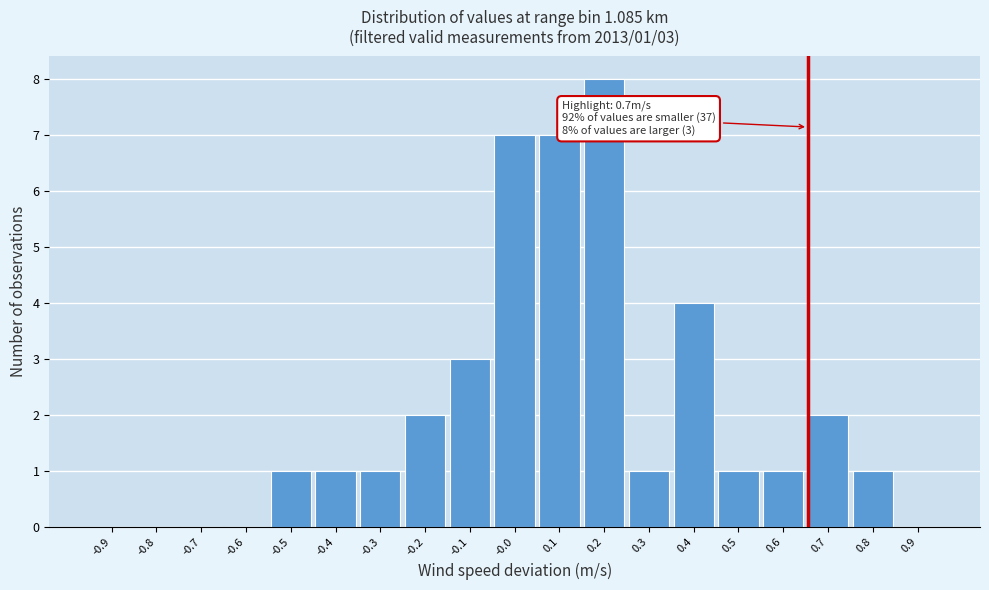

Reading left to right, list all the values displayed in this chart.

-0.9=0	-0.8=0	-0.7=0	-0.6=0	-0.5=1	-0.4=1	-0.3=1	-0.2=2	-0.1=3	-0.0=7	0.1=7	0.2=8	0.3=1	0.4=4	0.5=1	0.6=1	0.7=2	0.8=1	0.9=0